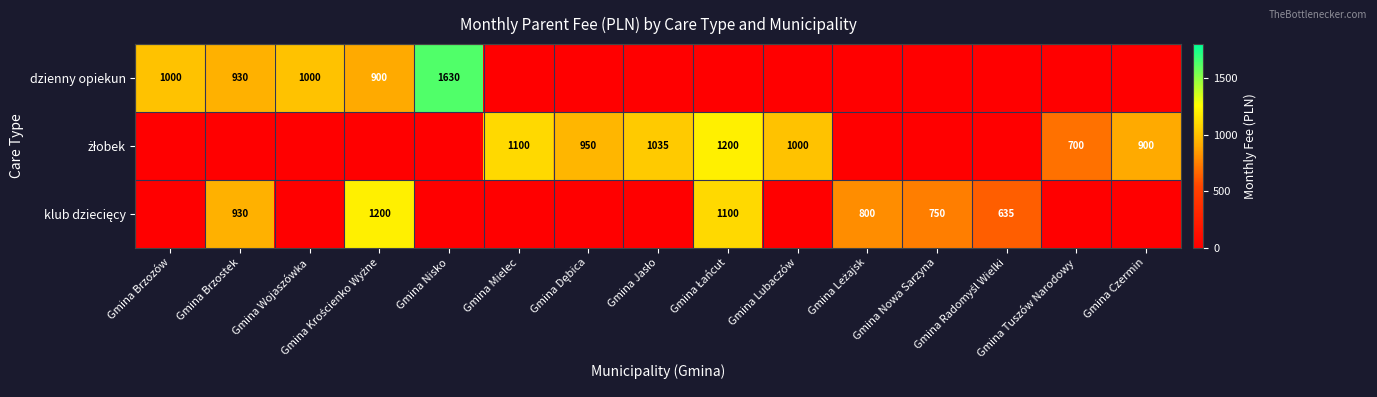

Count the number of data series in this chart.

3